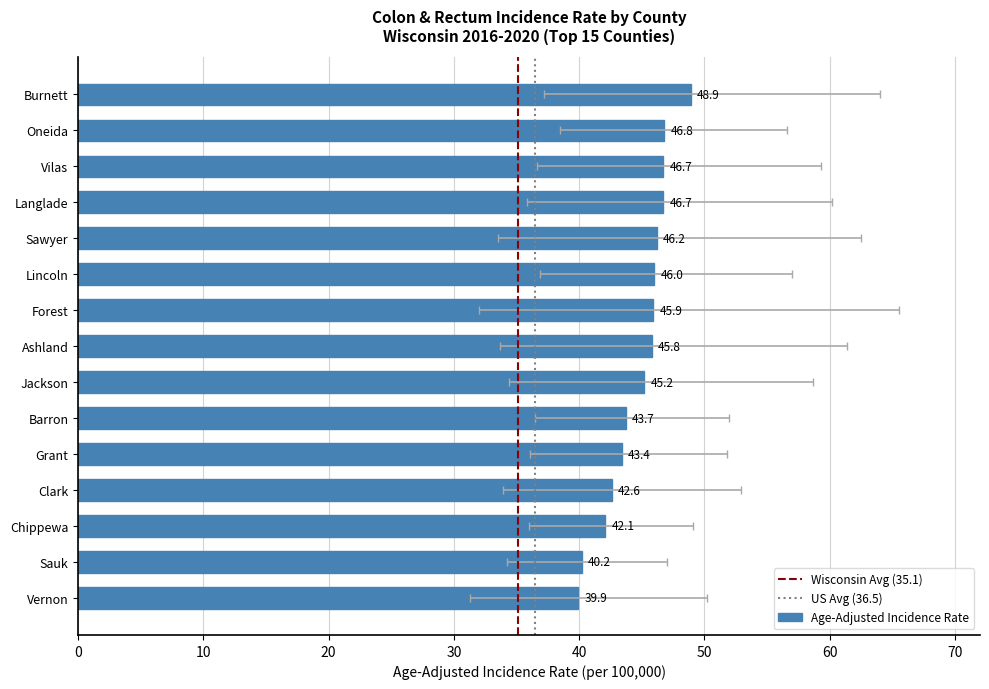

What is the maximum value shown in the chart?

48.9